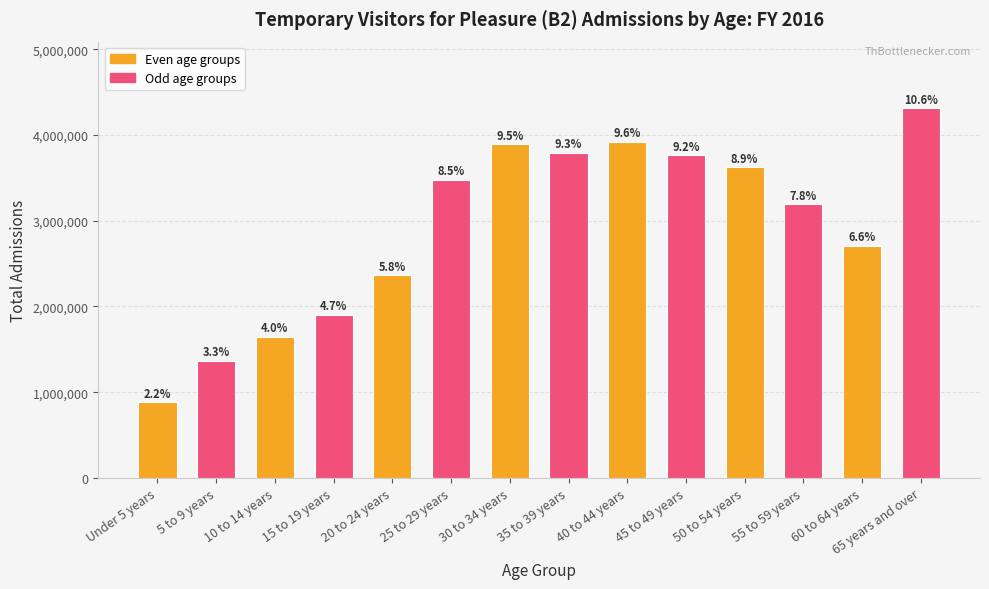

What is the sum of all values?

40847894